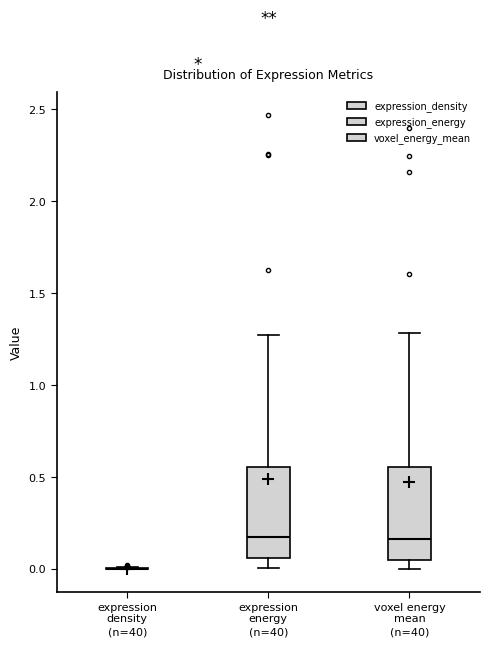

Reading left to right, read every box against the y-axis: the position of its median line, the range the box covers, and the ends of its whiskers. The values are not printed on the chart, so give them approximately, as read against the axis.

expression density: box collapsed to a line at 0.00, whiskers 0.00 to 0.00
expression energy: median 0.15, box 0.05 to 0.55, whiskers 0.00 to 1.25
voxel energy mean: median 0.15, box 0.05 to 0.55, whiskers 0.00 to 1.30